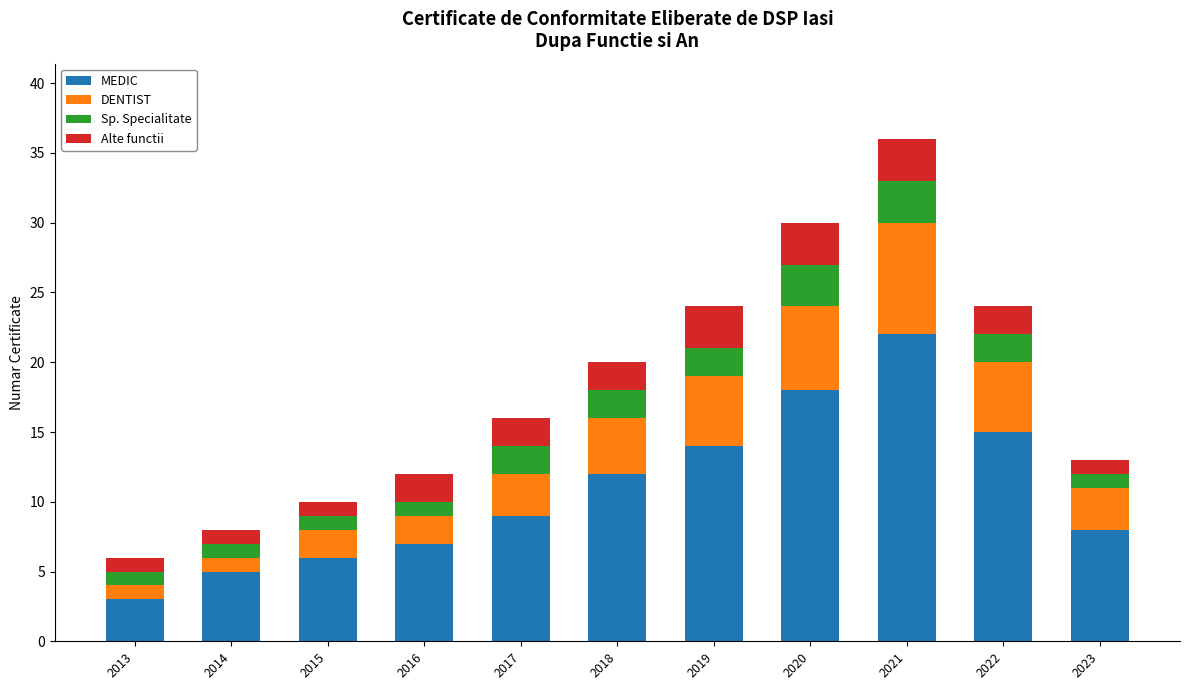

What is the total value across all series at 2019?

24